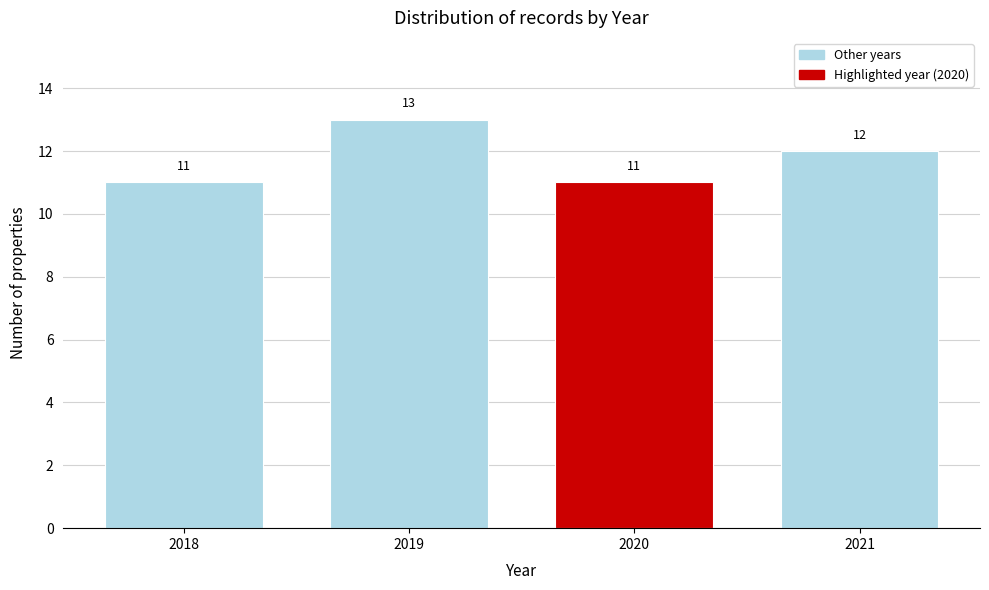

Reading left to right, what are all the values shown in this chart?

11	13	11	12